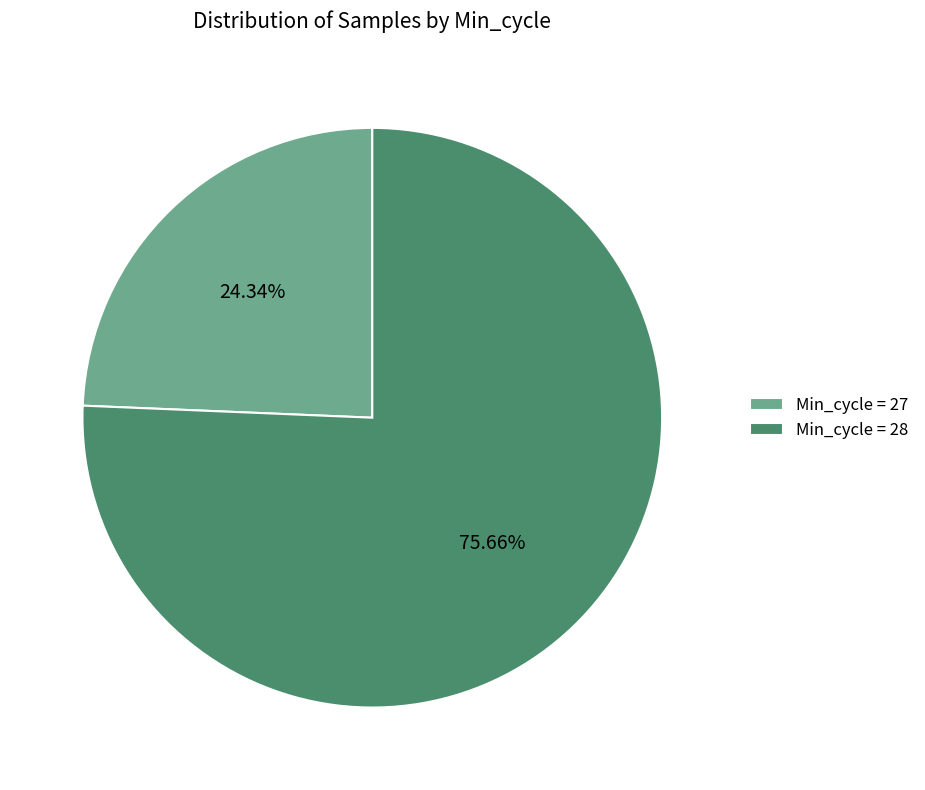

Is the sum of Min_cycle = 27 and Min_cycle = 28 greater than half?

Yes